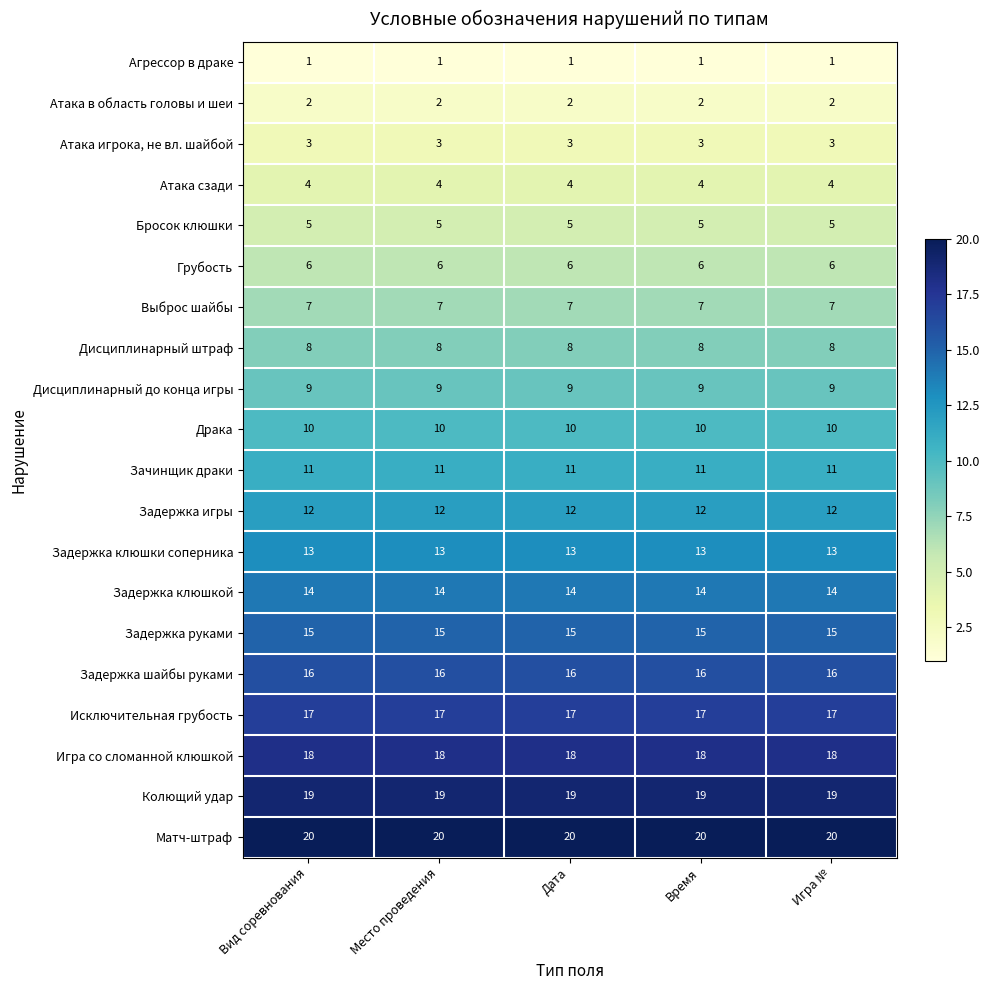

What is the spread (max minus min) of values at Вид соревнования?

19